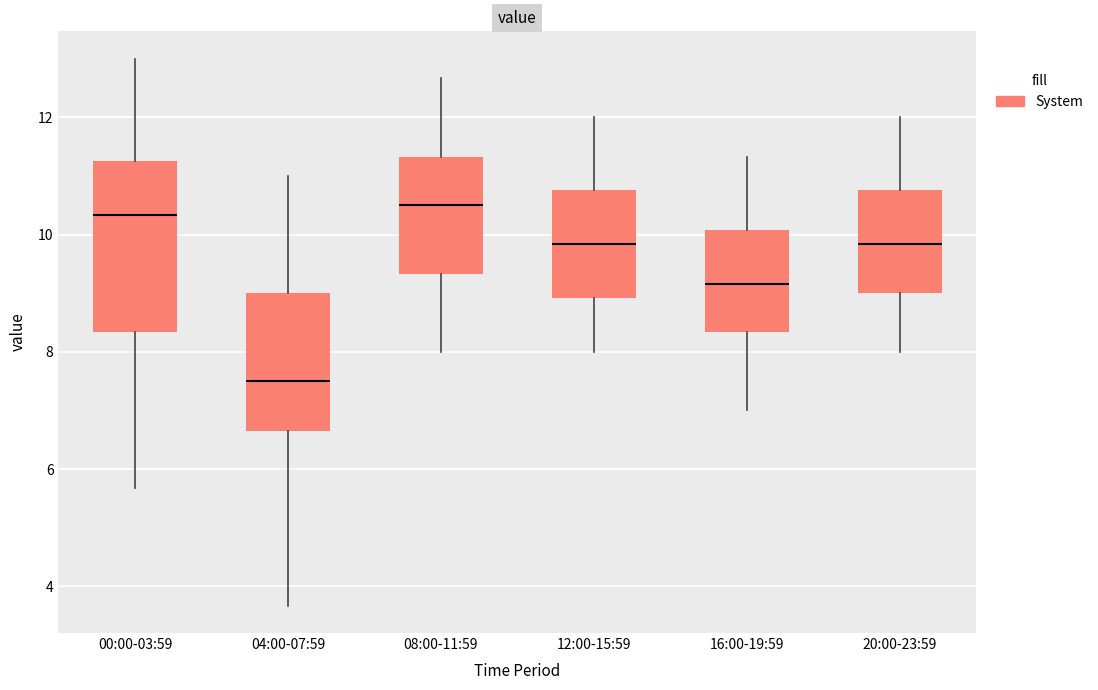

Reading left to right, read every box against the y-axis: the position of its median line, the range the box covers, and the ends of its whiskers. The values are not printed on the chart, so give them approximately, as read against the axis.

00:00-03:59: median 10.4, box 8.4 to 11.2, whiskers 5.6 to 13.0
04:00-07:59: median 7.6, box 6.6 to 9.0, whiskers 3.6 to 11.0
08:00-11:59: median 10.6, box 9.4 to 11.4, whiskers 8.0 to 12.6
12:00-15:59: median 9.8, box 9.0 to 10.8, whiskers 8.0 to 12.0
16:00-19:59: median 9.2, box 8.4 to 10.0, whiskers 7.0 to 11.4
20:00-23:59: median 9.8, box 9.0 to 10.8, whiskers 8.0 to 12.0